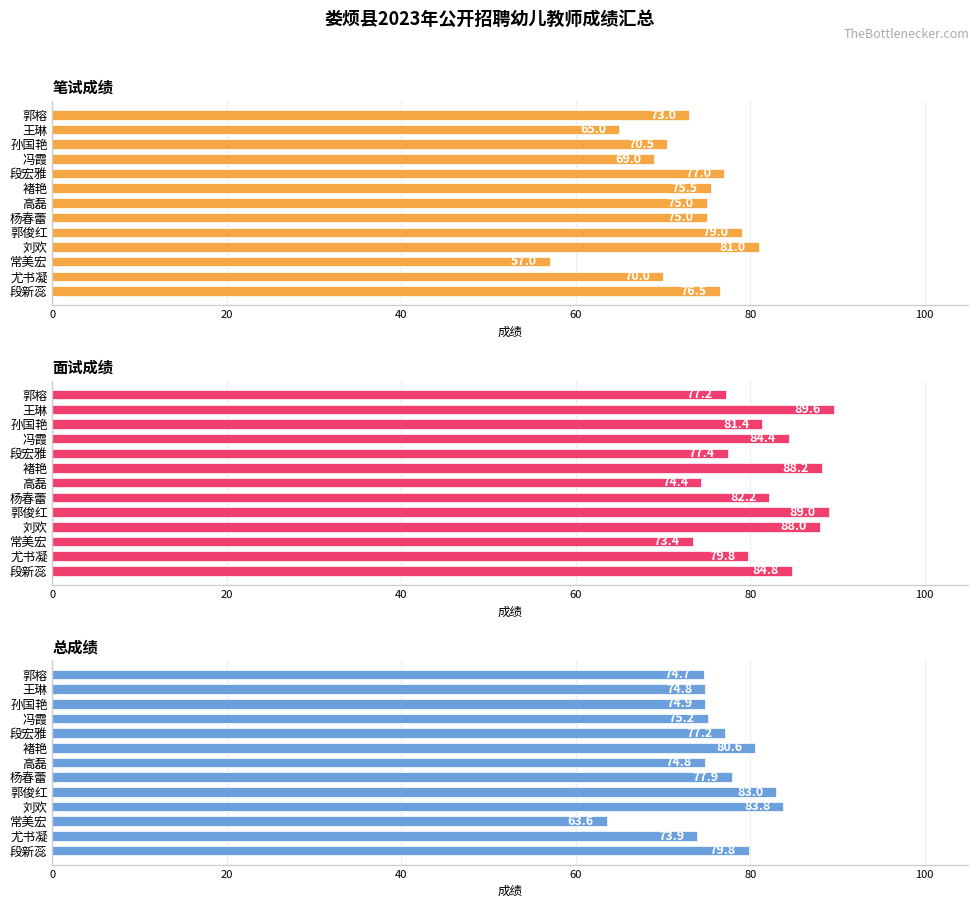

What is the maximum value for 笔试成绩?

81.0